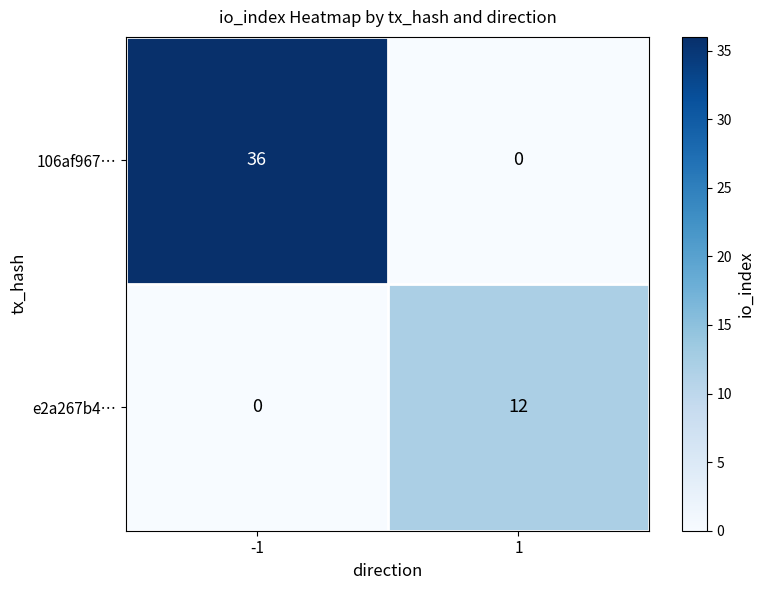

Reading right to left, what are all the values shown in this chart?

106af967…: 1=0	-1=36
e2a267b4…: 1=12	-1=0